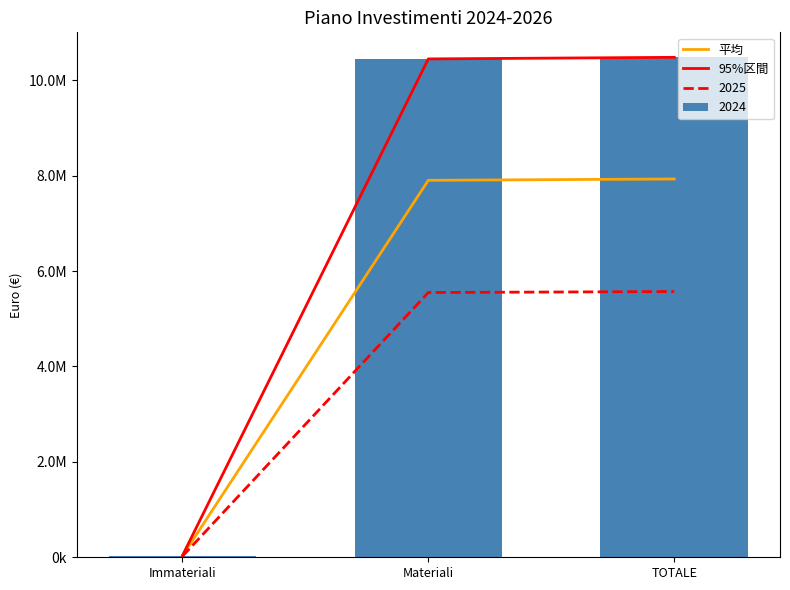

True or false: 95%区間 has a value of 10445772.6 at Materiali.

True